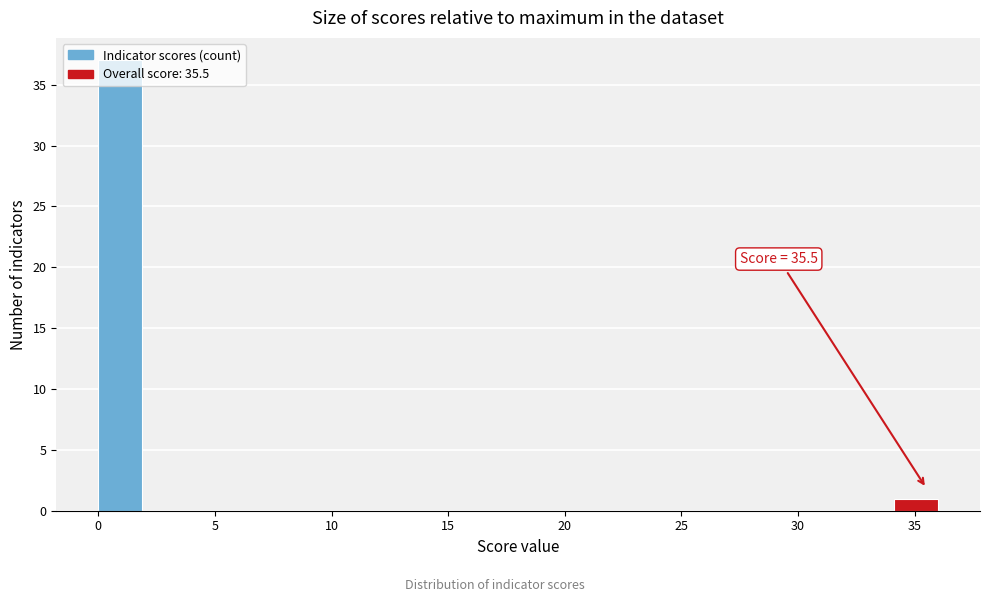

Around what value on the x-axis is the tallest bar? Give the approximate position of its centre, as read against the axis.

1.0